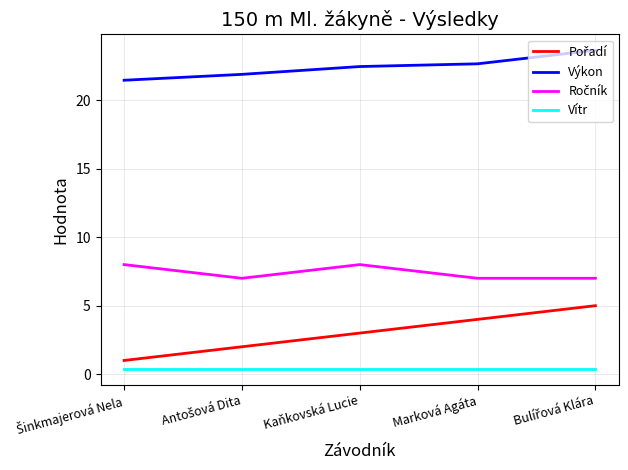

The value of Výkon at Kaňkovská Lucie is 22.5. True or false?

True